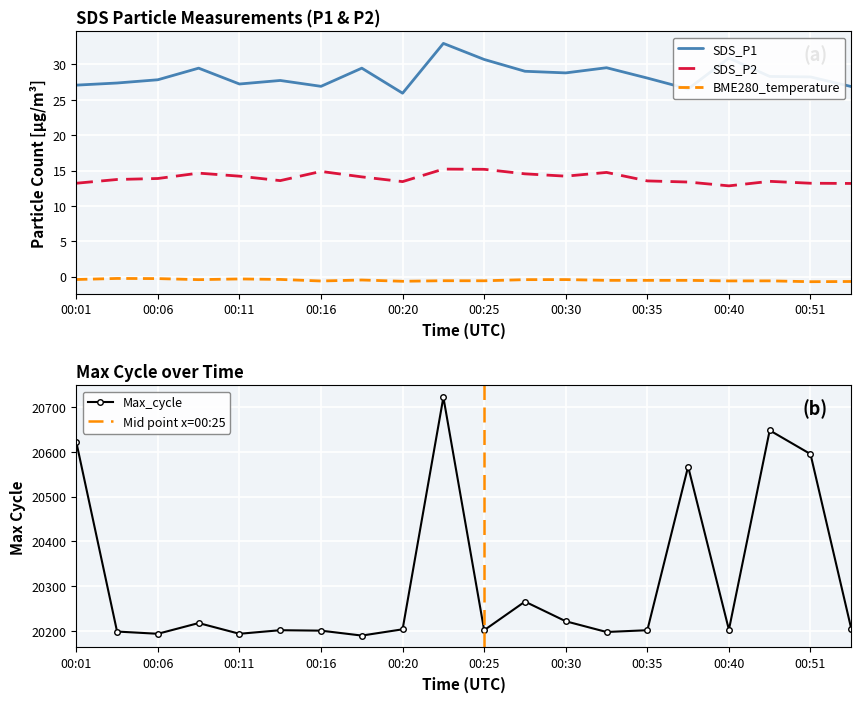

True or false: SDS_P2 and SDS_P1 cross at least once.

False